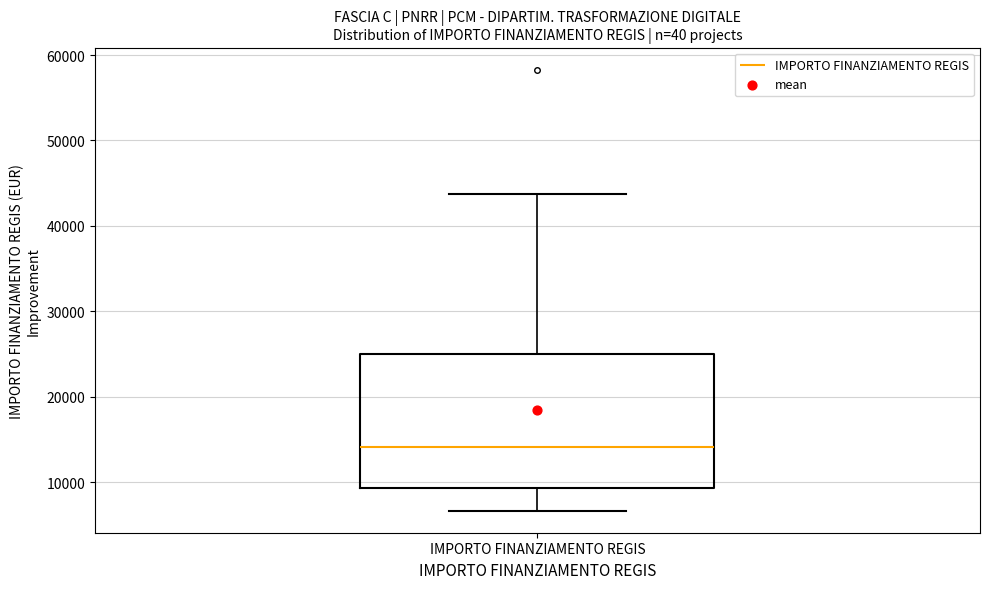

Transcribe this box plot: give where the median line is, the range the box spans, and where the two whiskers end, as read against the y-axis. The values are not printed on the chart, so give them approximately, as read against the axis.

median 14000, box 9000 to 25000, whiskers 7000 to 44000